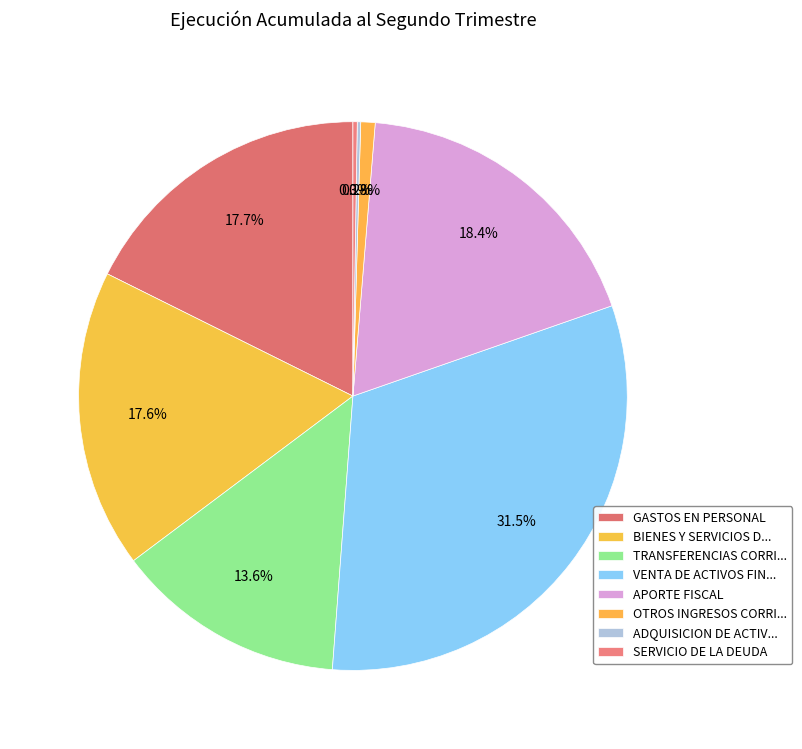

How much of the chart is everything except GASTOS EN PERSONAL?

82.3%